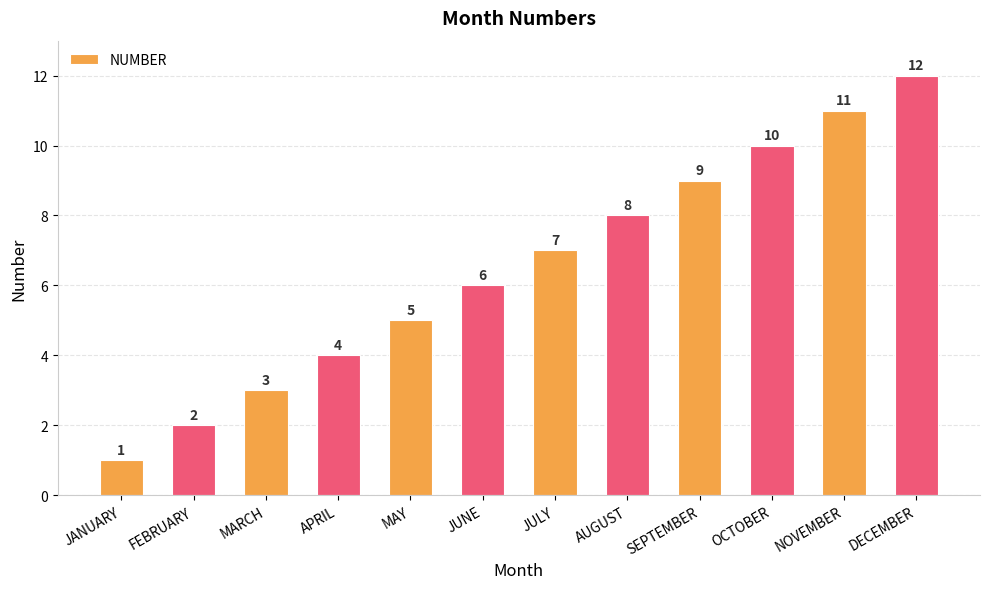

Are the bars grouped side by side (vs. stacked)?

No